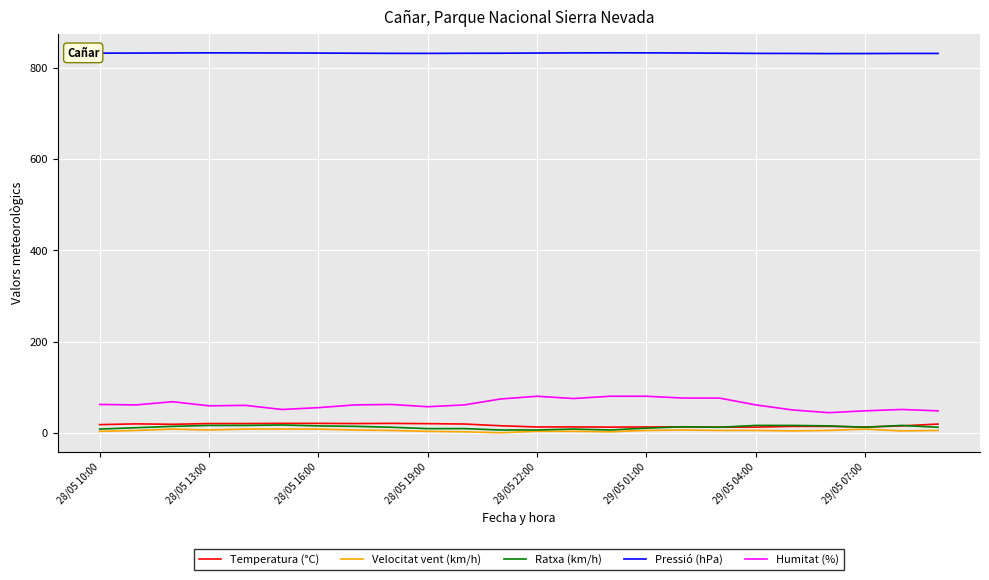

Which series has the largest total across all categories?

Pressió (hPa)